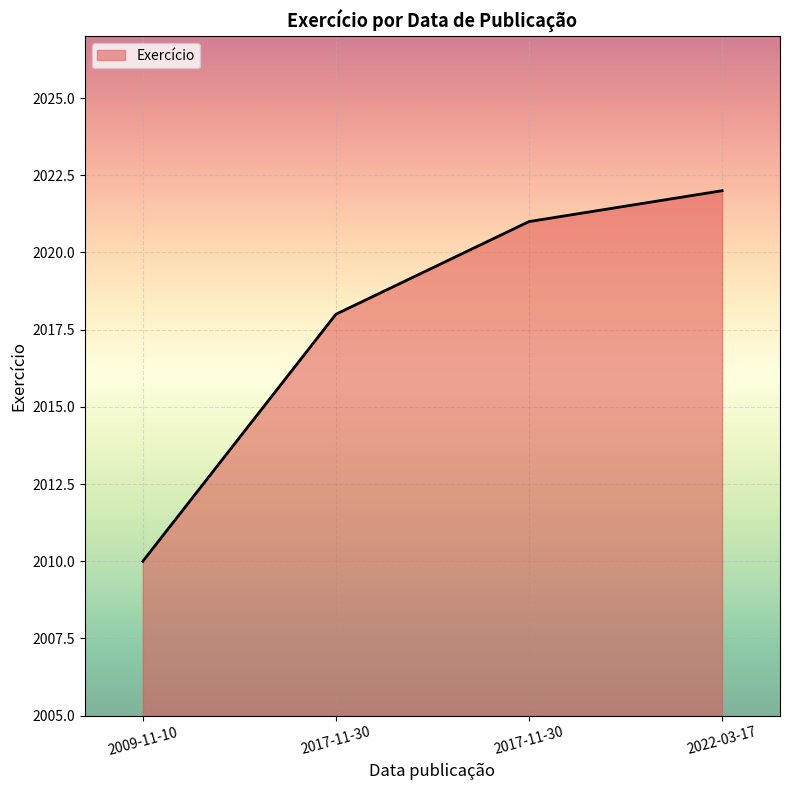

What value does the data have at 2022-03-17?

2022